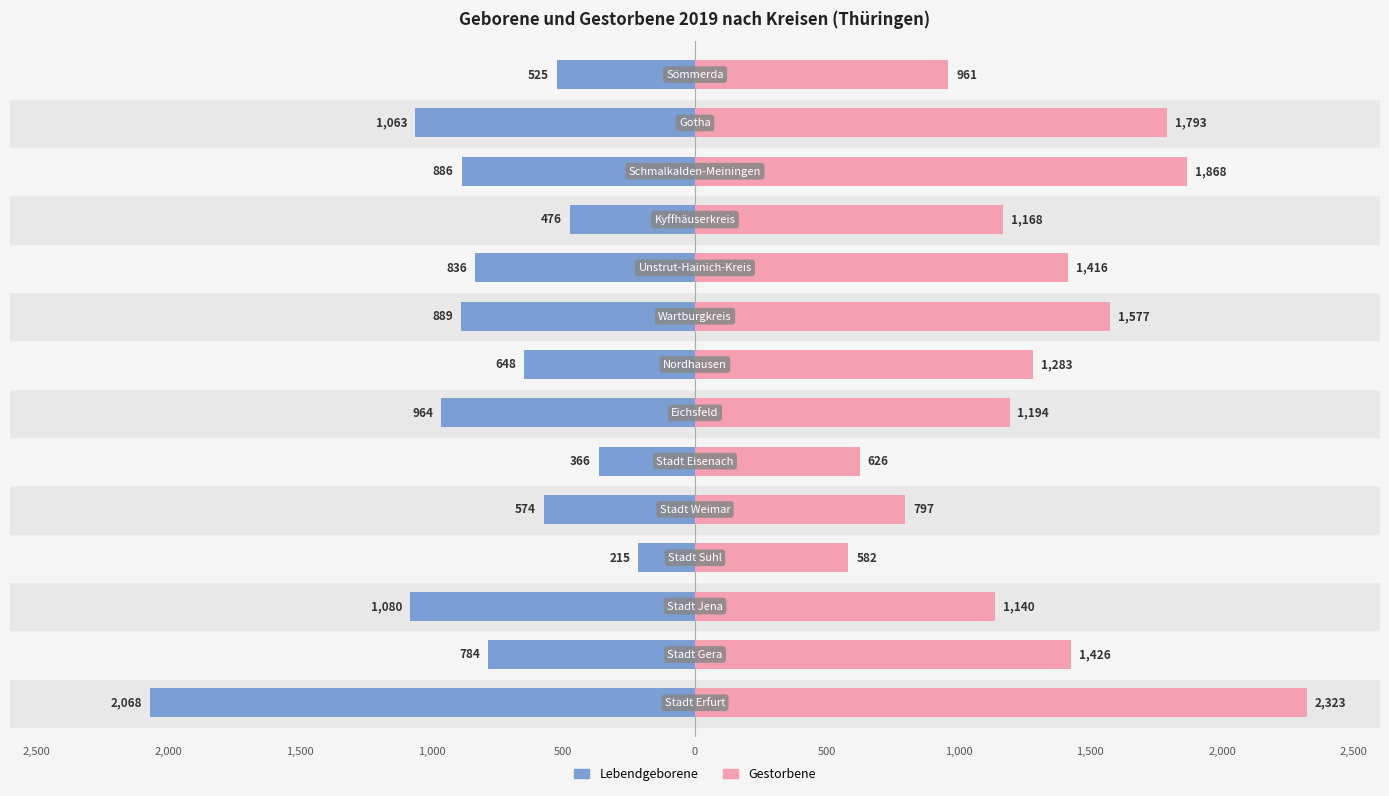

Rank the series by their maximum value, from highest to lowest.

Gestorbene, Lebendgeborene